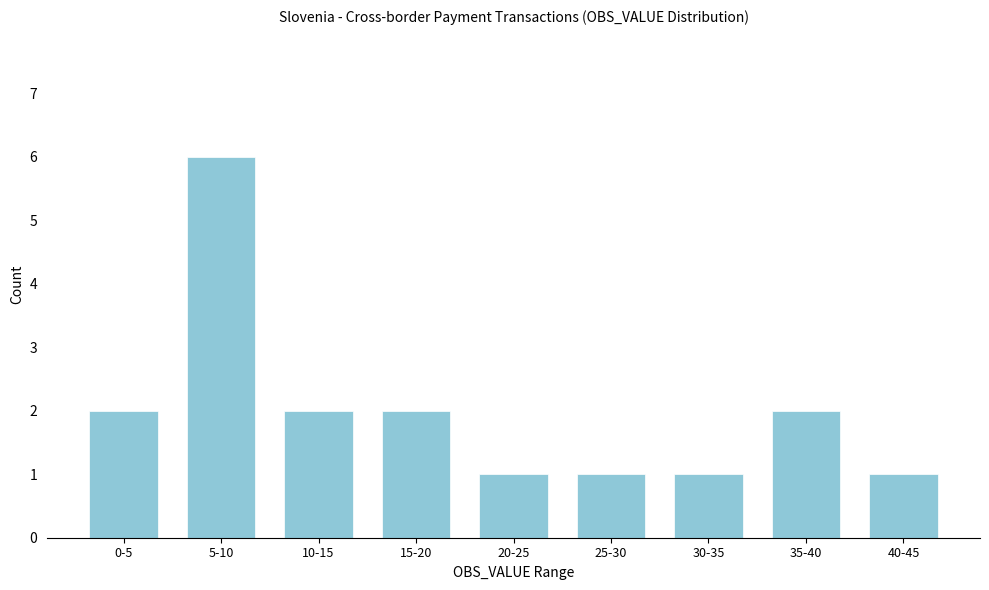

Reading left to right, list all the values displayed in this chart.

0-5=2	5-10=6	10-15=2	15-20=2	20-25=1	25-30=1	30-35=1	35-40=2	40-45=1